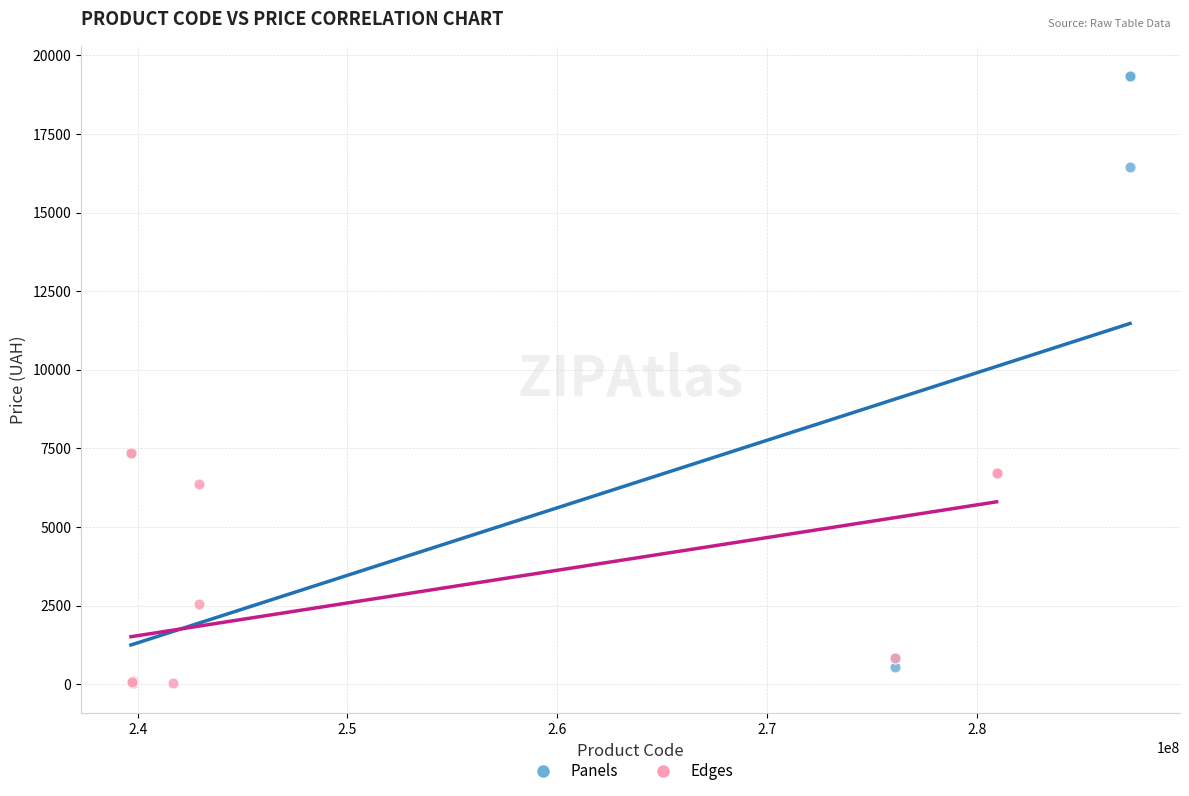

What are all the series names shown in the legend?

Panels, Edges